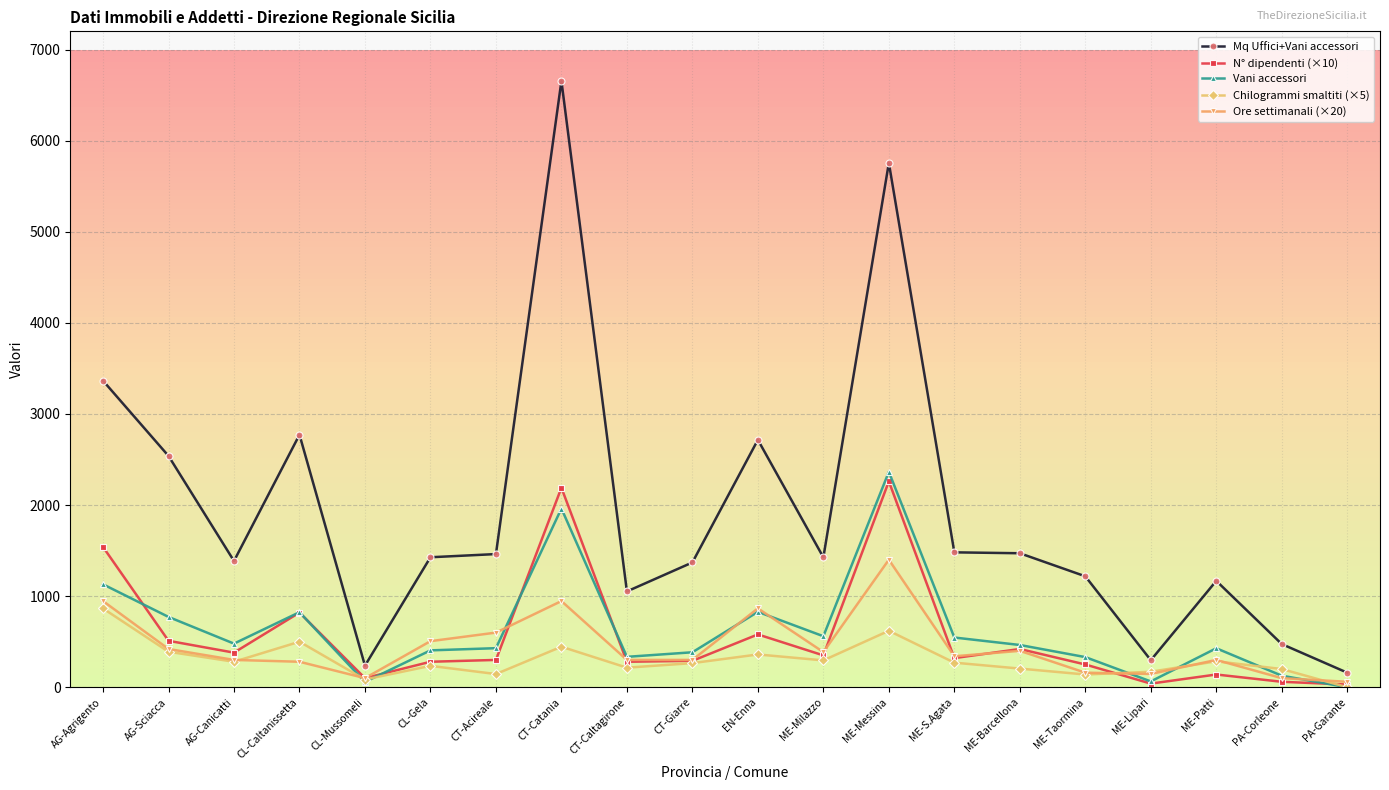

Count the number of data series in this chart.

5